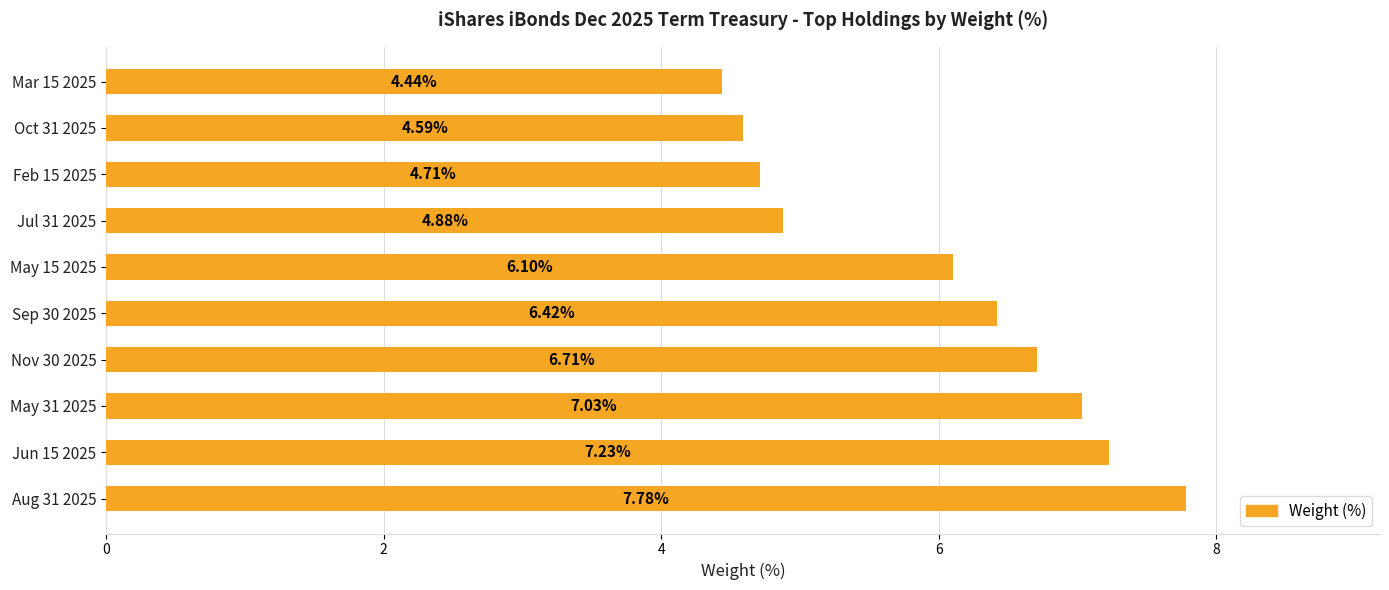

List the labels in order of value, smallest first.

Mar 15 2025, Oct 31 2025, Feb 15 2025, Jul 31 2025, May 15 2025, Sep 30 2025, Nov 30 2025, May 31 2025, Jun 15 2025, Aug 31 2025